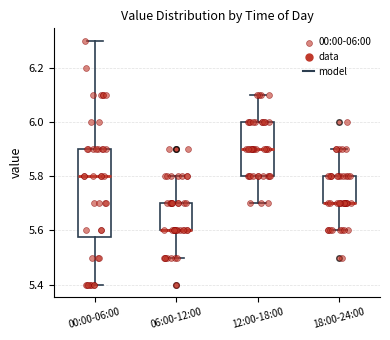

Reading left to right, transcribe this box plot: for each box, give where its median line is, the range the box spans, and where its two whiskers end, as read against the y-axis. The values are not printed on the chart, so give them approximately, as read against the axis.

00:00-06:00: median 5.80, box 5.58 to 5.90, whiskers 5.40 to 6.30
06:00-12:00: median 5.60 (drawn on the box's lower edge), box 5.60 to 5.70, whiskers 5.50 to 5.80
12:00-18:00: median 5.90, box 5.80 to 6.00, whiskers 5.70 to 6.10
18:00-24:00: median 5.70 (drawn on the box's lower edge), box 5.70 to 5.80, whiskers 5.60 to 5.90